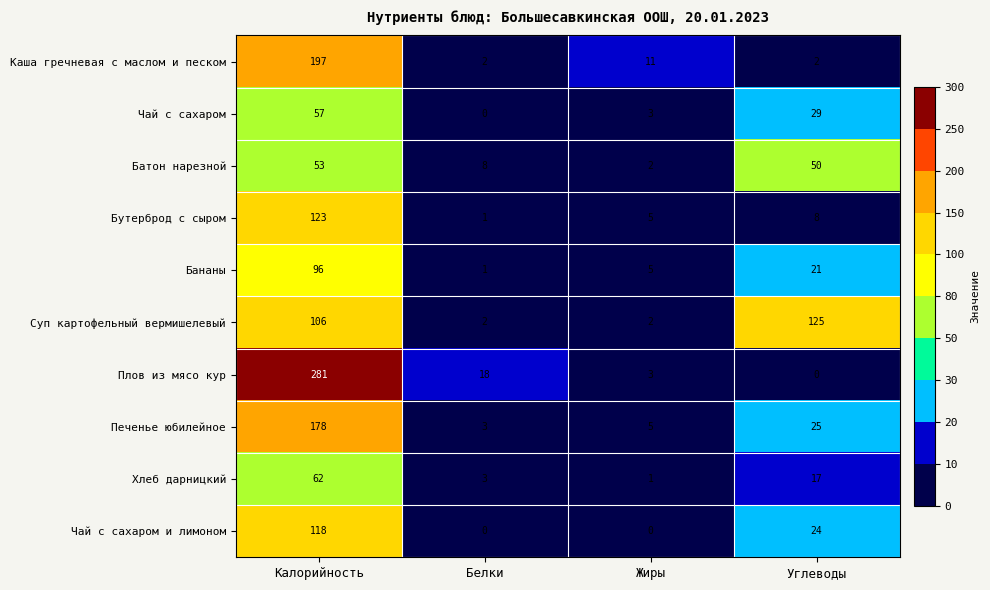

What is the sum of all Чай с сахаром values?

89